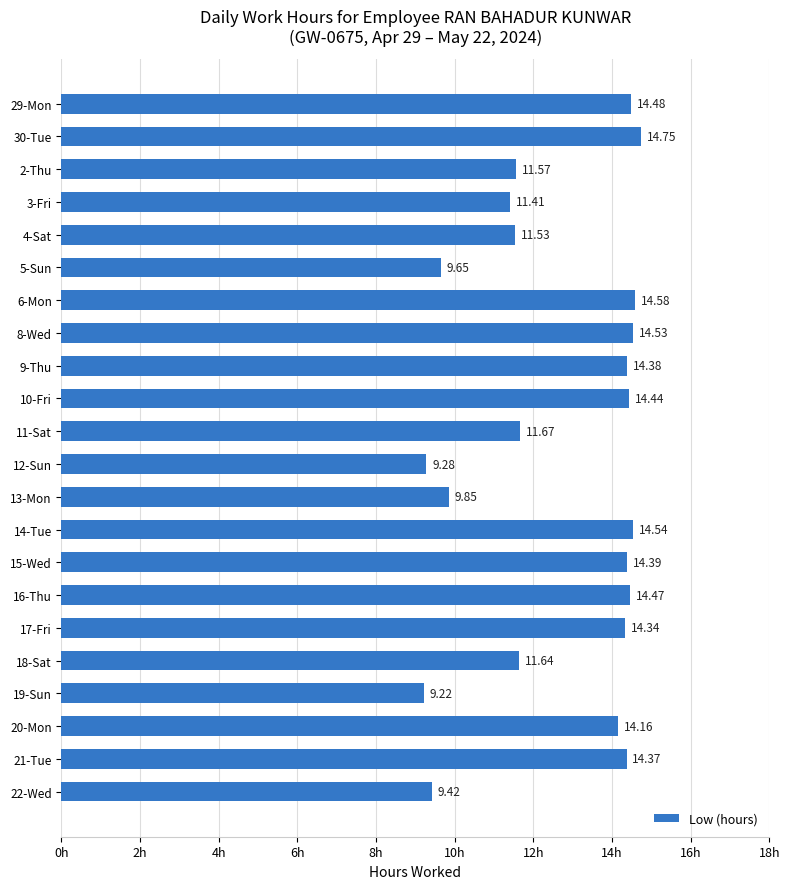

Approximately how many times larger is the value at 6-Mon compared to 14-Tue?

1.0